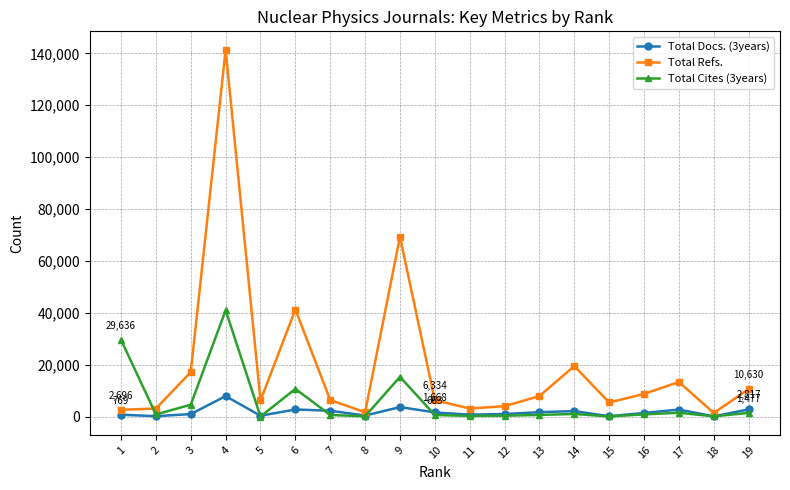

What is the greatest value displayed?

141426